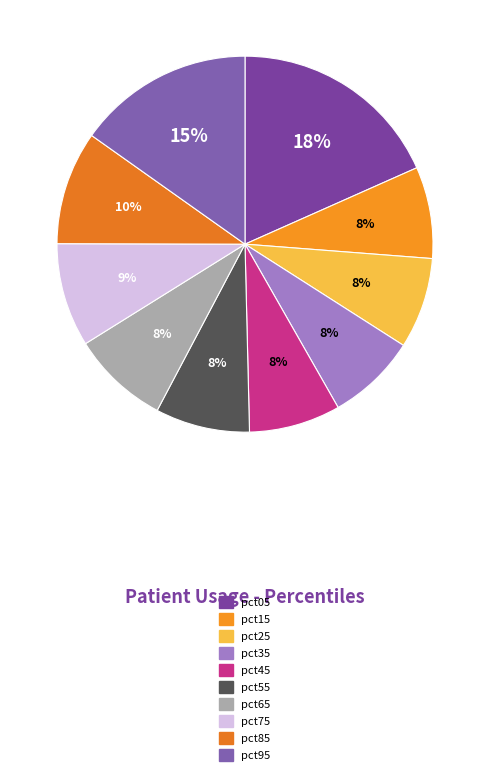

Rank the categories by value from highest to lowest.

pct05, pct95, pct85, pct75, pct65, pct55, pct15, pct45, pct25, pct35